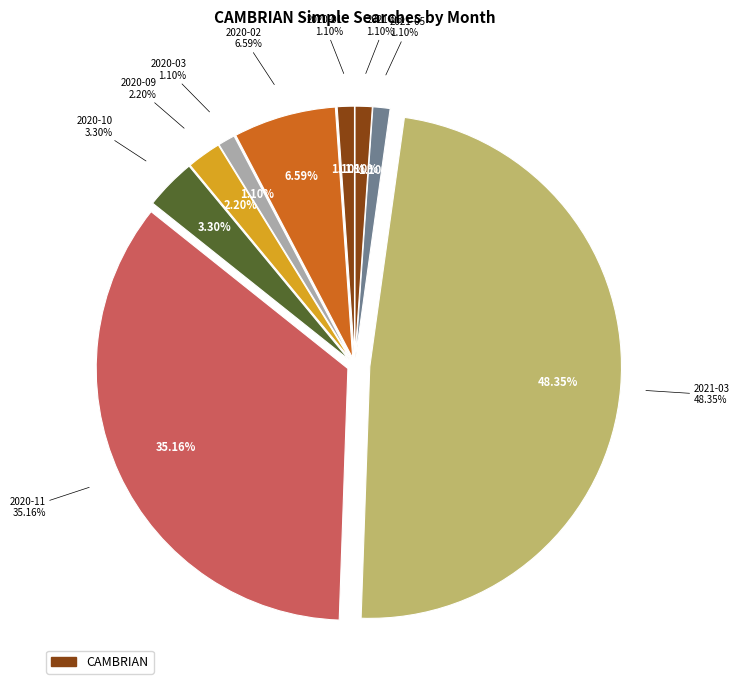

What percentage is the 2020-03 slice, to the nearest percent?

1%